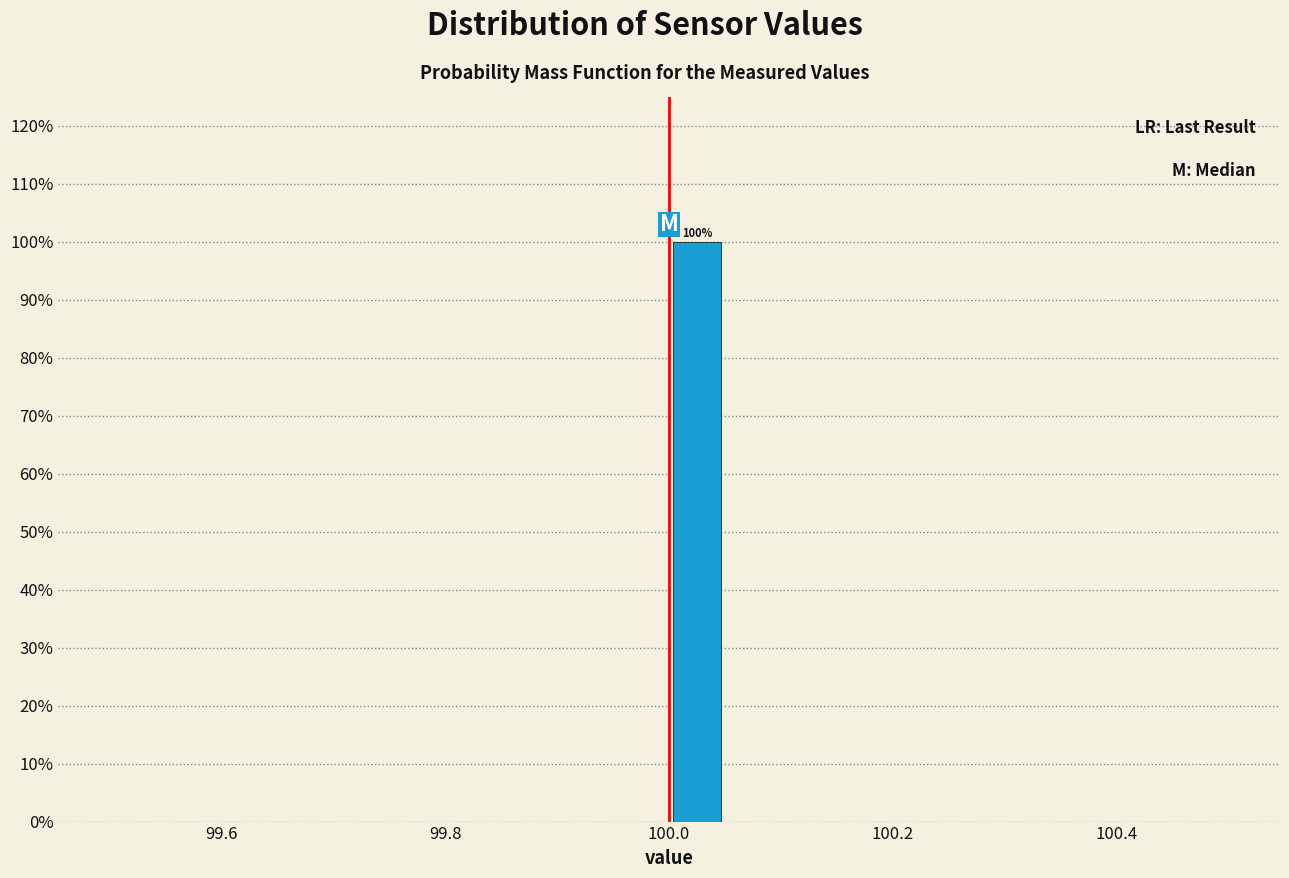

Read against the x-axis, roughly where is the centre of the tallest bar?

100.02